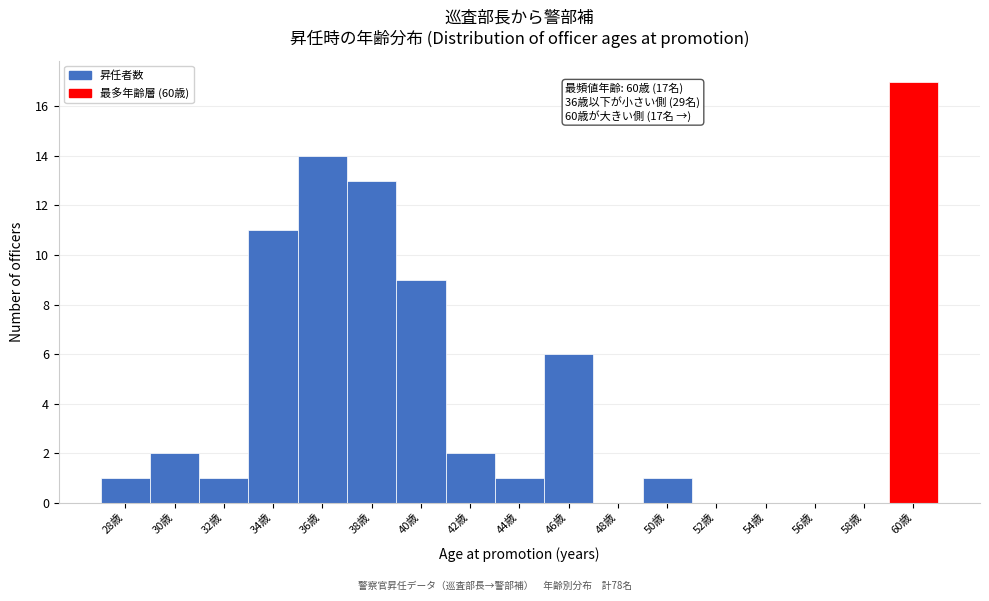

Over which range of the x-axis is the bar tallest?

59 to 61